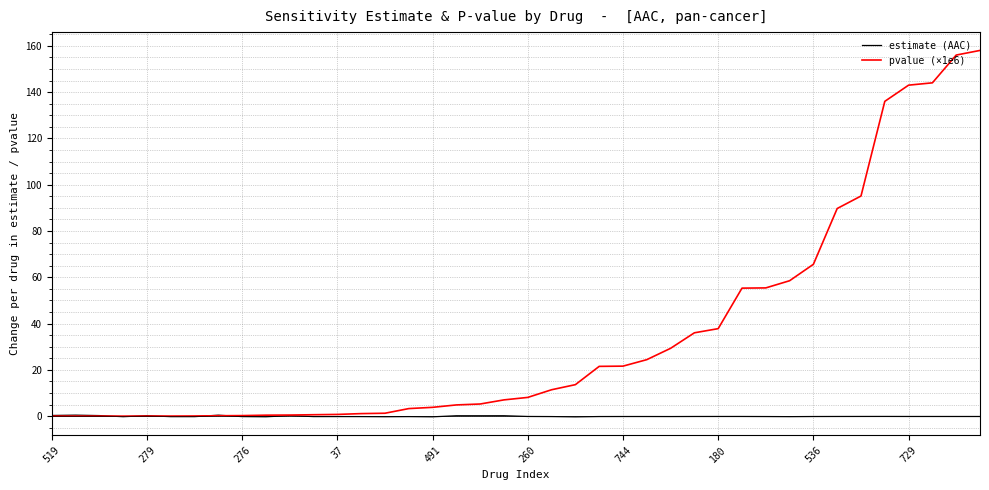

Which series has the largest total across all categories?

pvalue (×1e6)